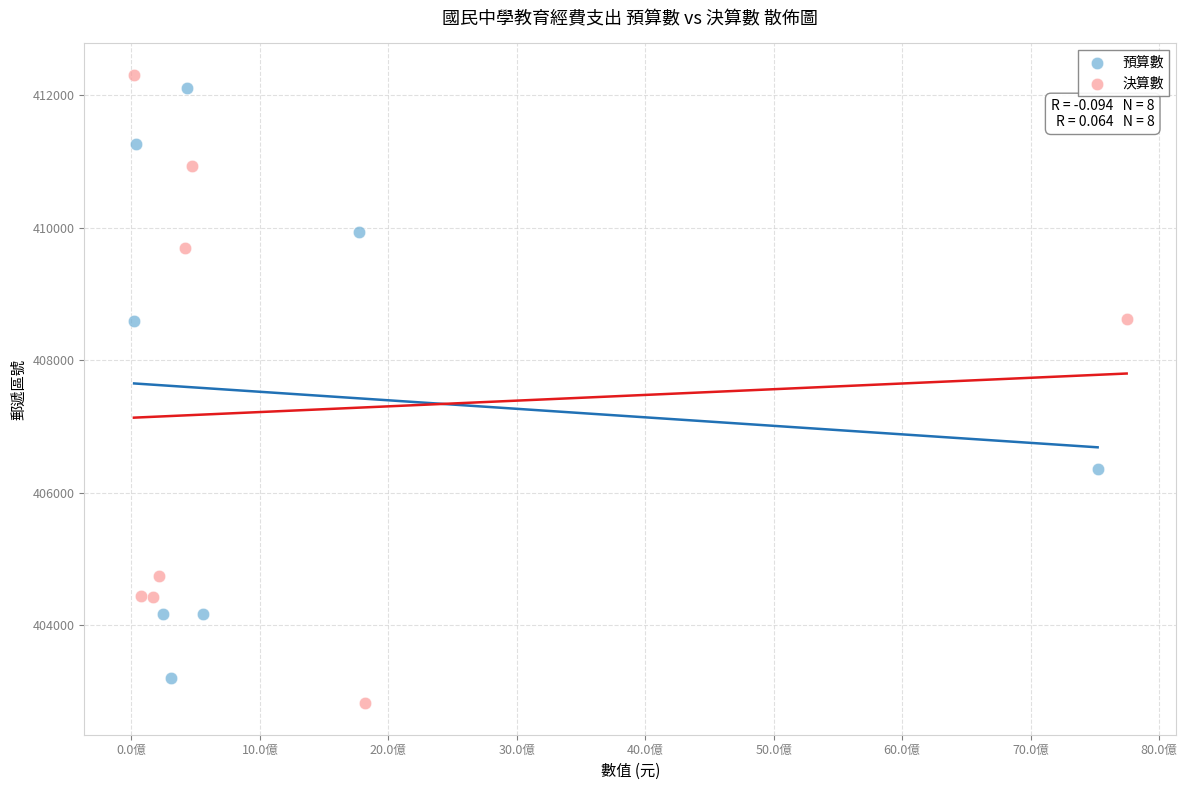

Which series has the largest Y range (max minus min)?

決算數